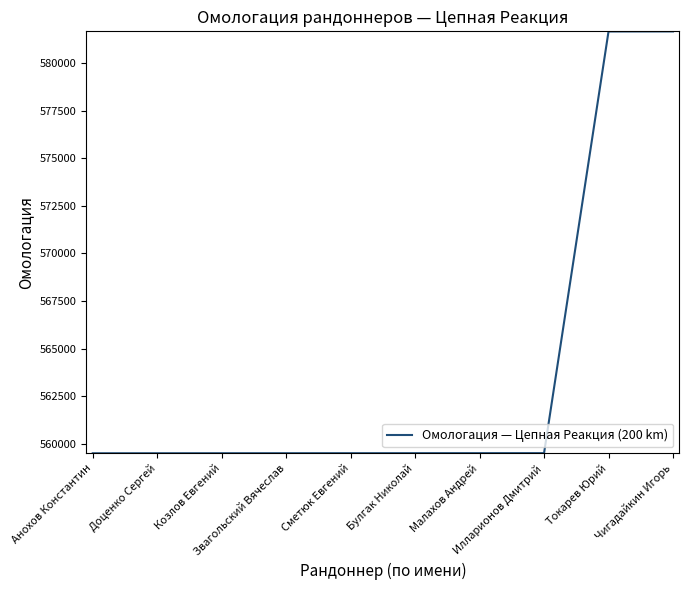

What is the approximate value at Булгак Николай?

559500